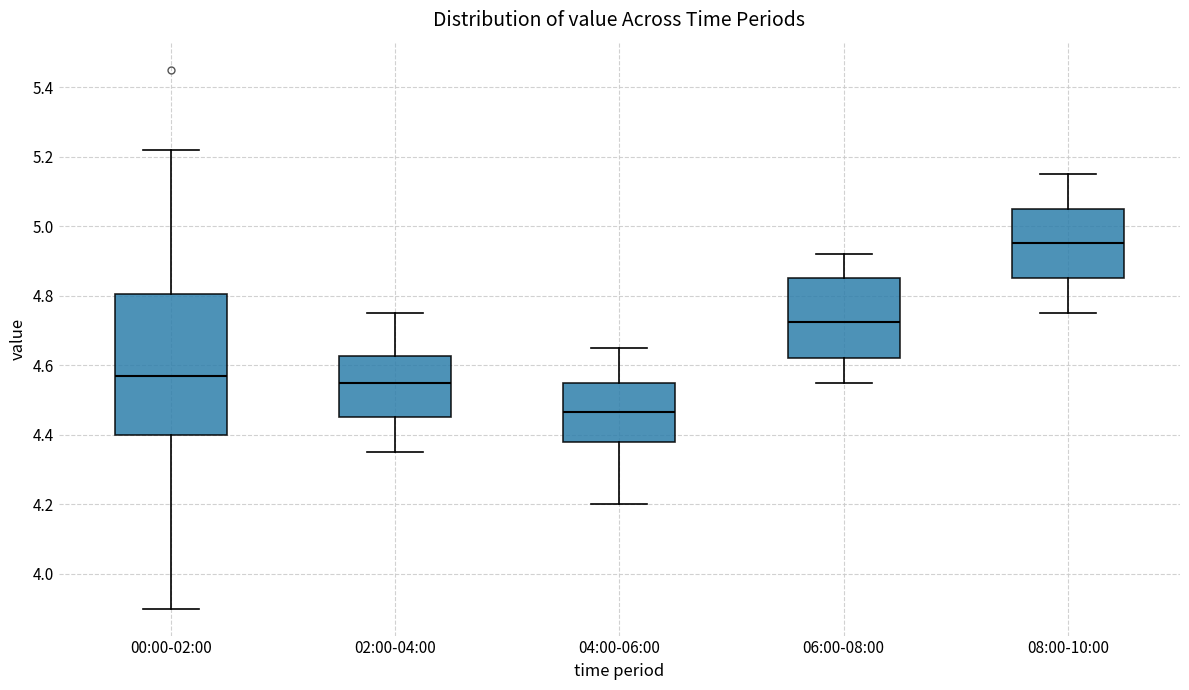

Comparing the boxes themselves (not the whiskers), which one is the tallest?

00:00-02:00